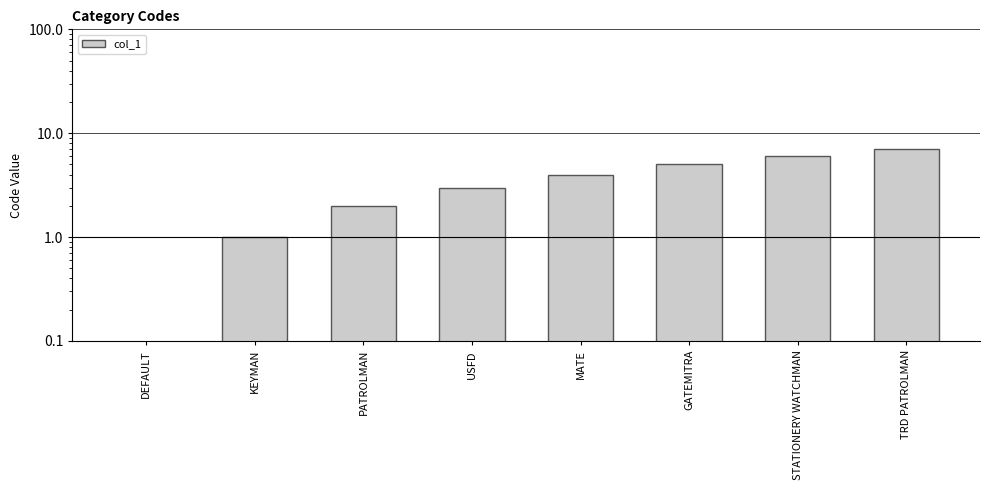

What position from the right is USFD?

5